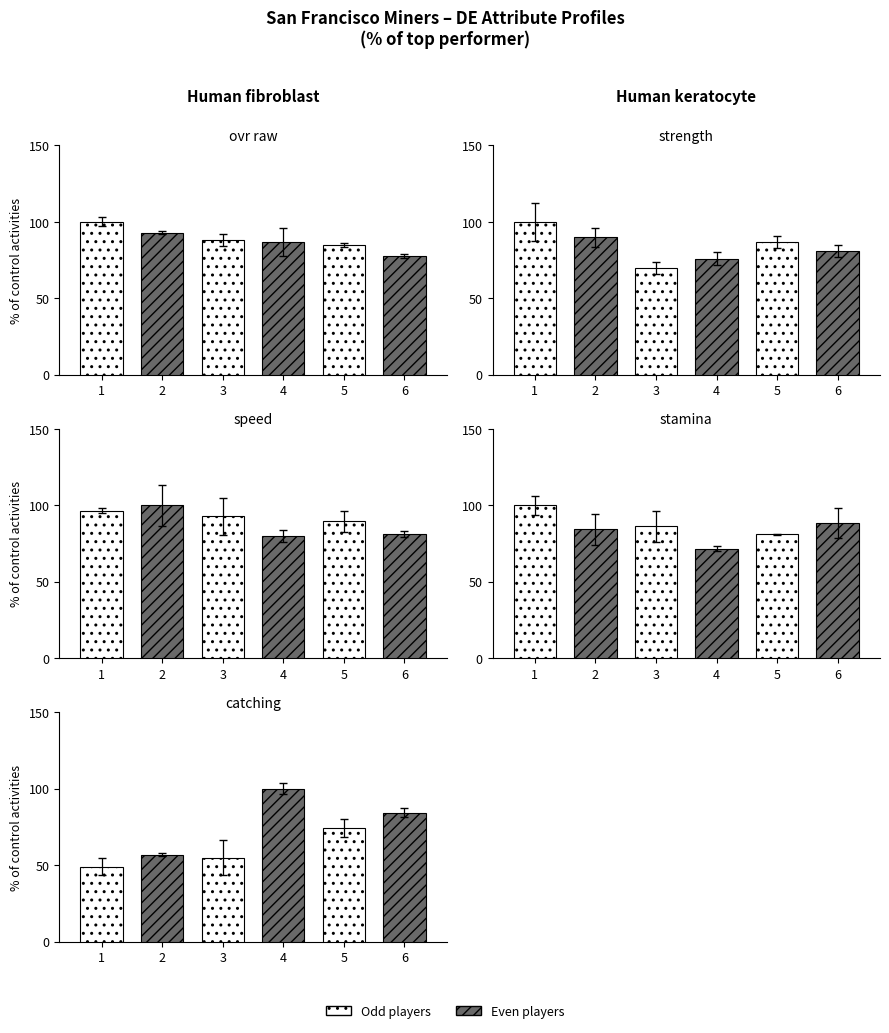

Rank the series by their maximum value, from highest to lowest.

strength, stamina, ovr_raw, speed, catching